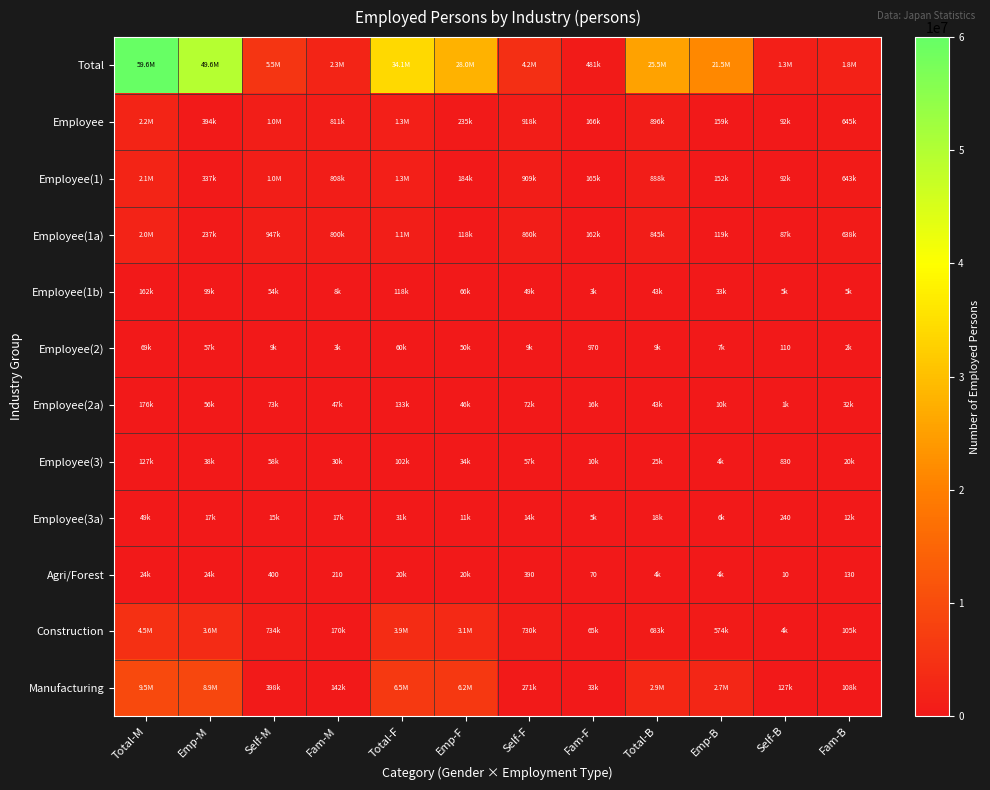

Rank the series by their maximum value, from lowest to highest.

Agri/Forest, Employee(3a), Employee(2), Employee(3), Employee(1b), Employee(2a), Employee(1a), Employee(1), Employee, Construction, Manufacturing, Total